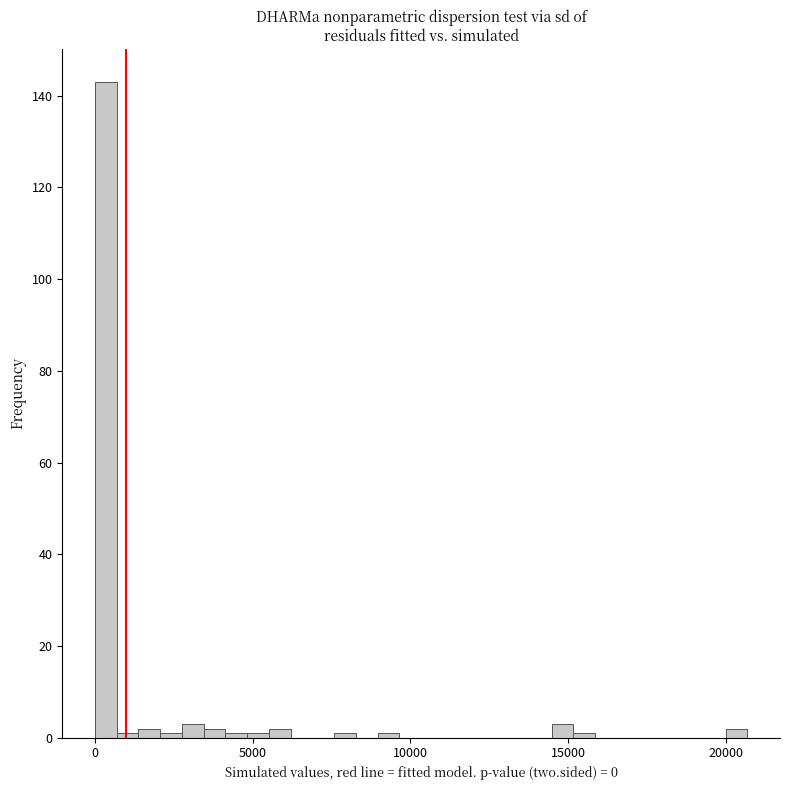

Around what value on the x-axis is the tallest bar? Give the approximate position of its centre, as read against the axis.

500